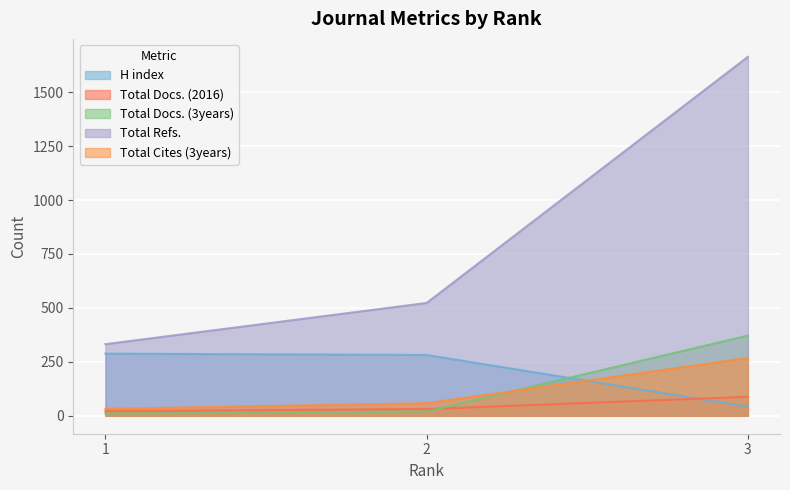

What is the value of the Total Refs. point at the 1st from the left?

332